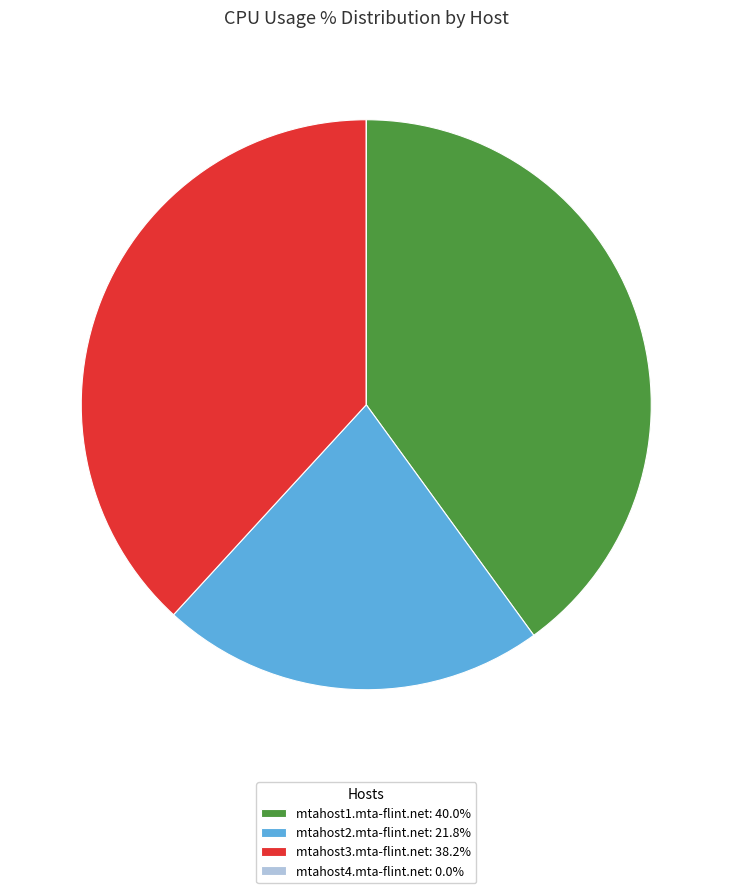

What is the ratio of the value at mtahost1.mta-flint.net: 40.0% to the value at mtahost3.mta-flint.net: 38.2%?

1.0